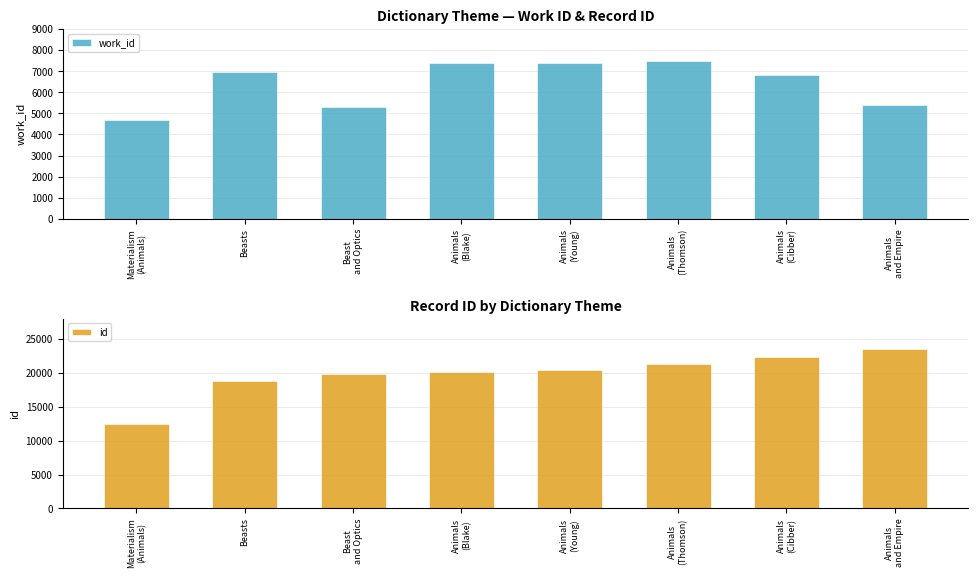

What is the label of the 4th bar from the right?

Animals
(Young)